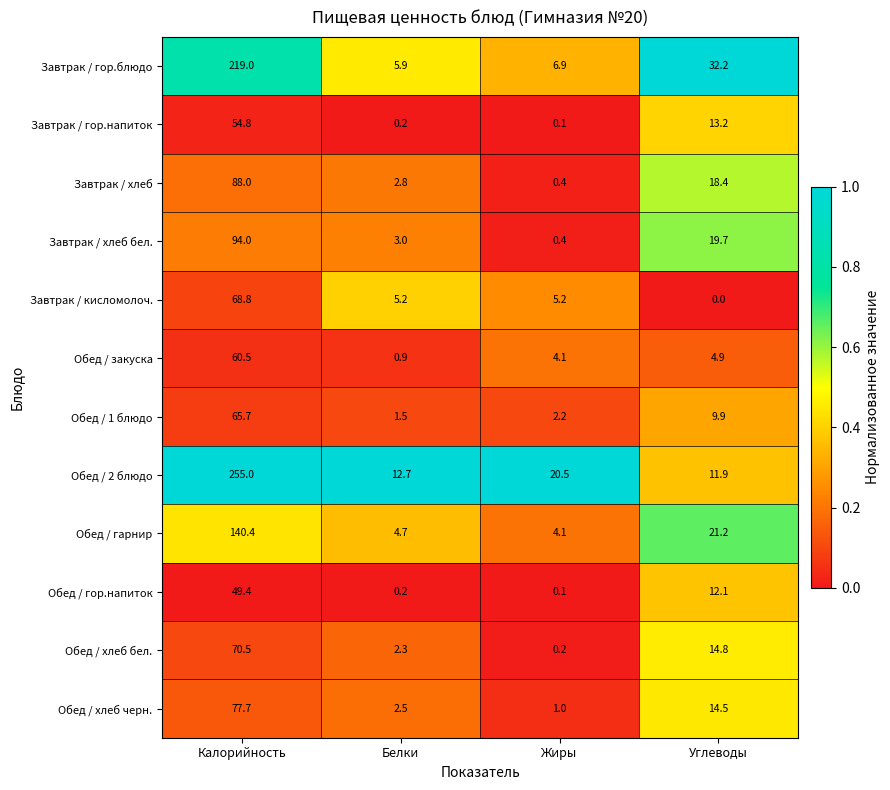

What is the maximum value for Обед / 2 блюдо?

255.0